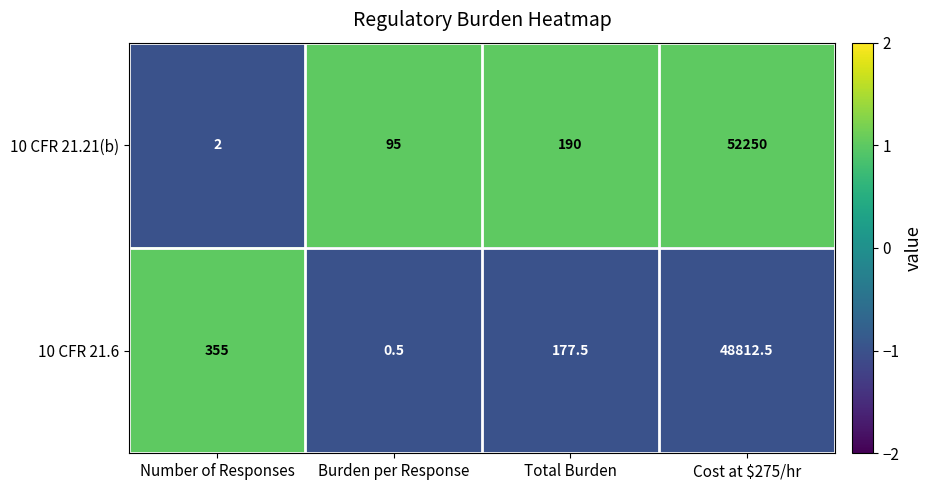

Which category has the highest value across all series?

Cost at $275/hr